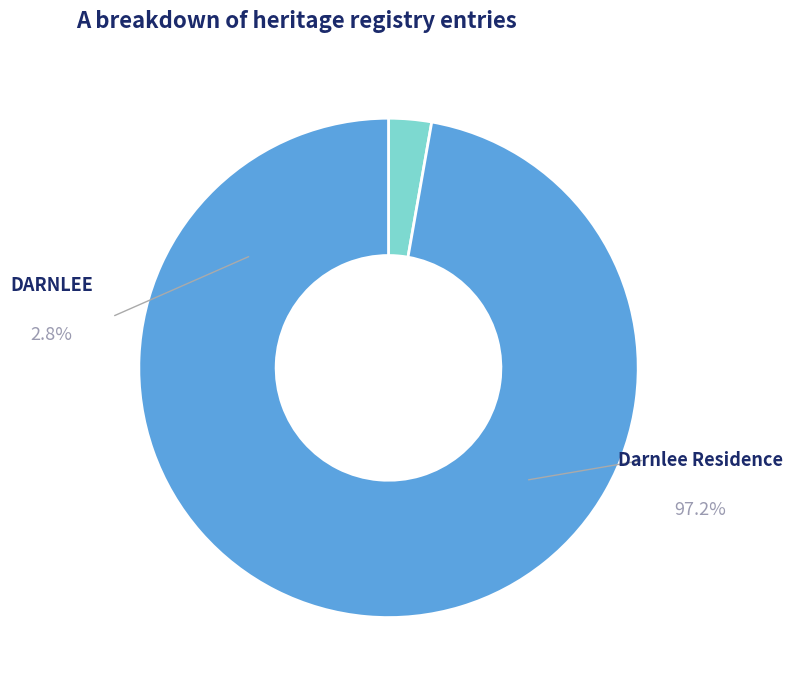

Does Darnlee Residence account for over 50% of the chart?

Yes